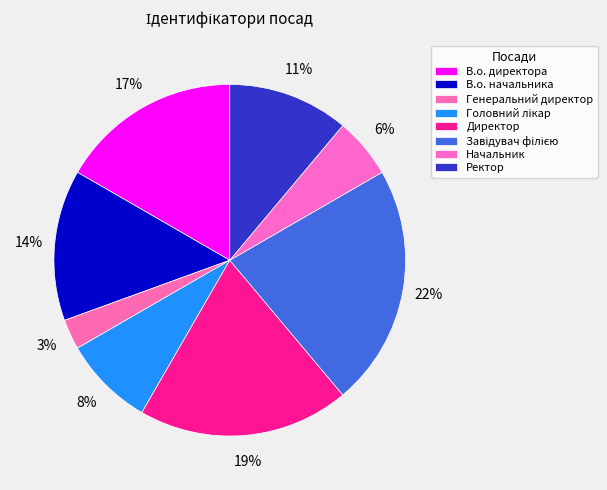

Rank the categories by value from highest to lowest.

Завідувач філією, Директор, В.о. директора, В.о. начальника, Ректор, Головний лікар, Начальник, Генеральний директор